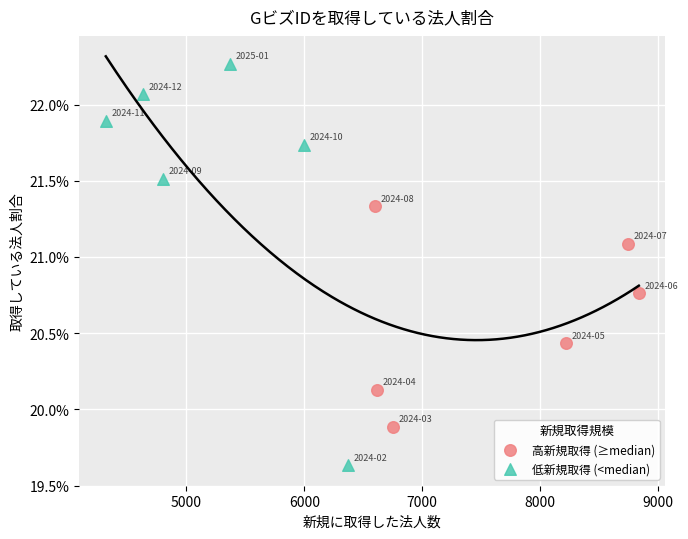

What are all the series names shown in the legend?

高新規取得 (≥median), 低新規取得 (<median)